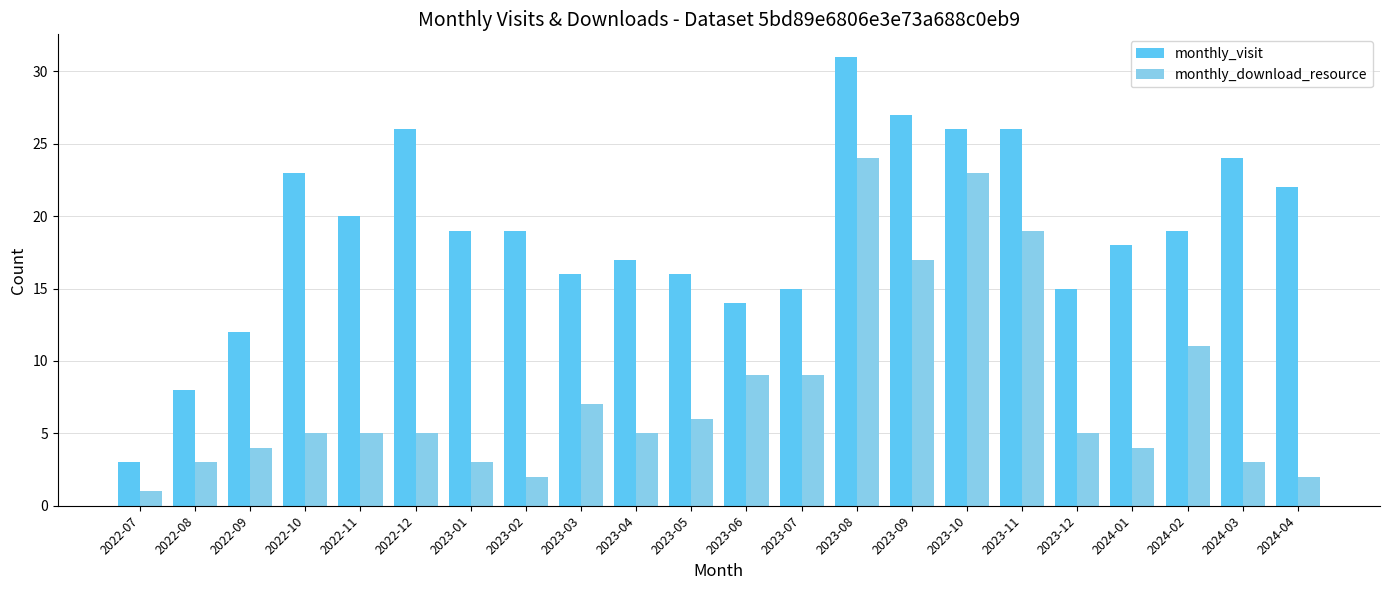

What is the smallest value displayed?

1